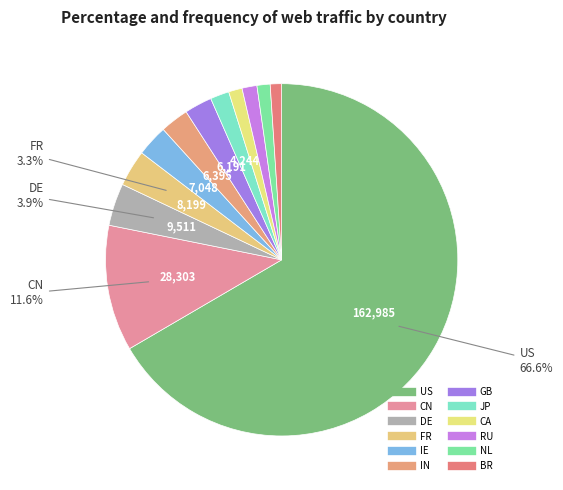

Which slice is the largest?

US